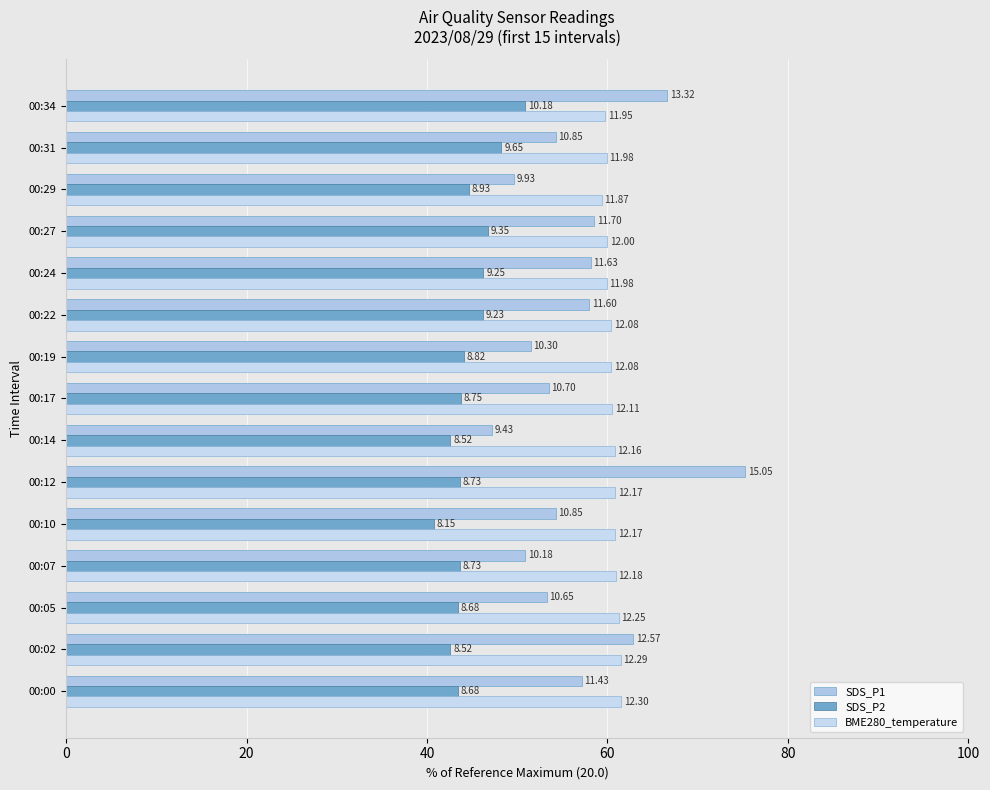

What is the average value of the SDS_P1 series?

56.7